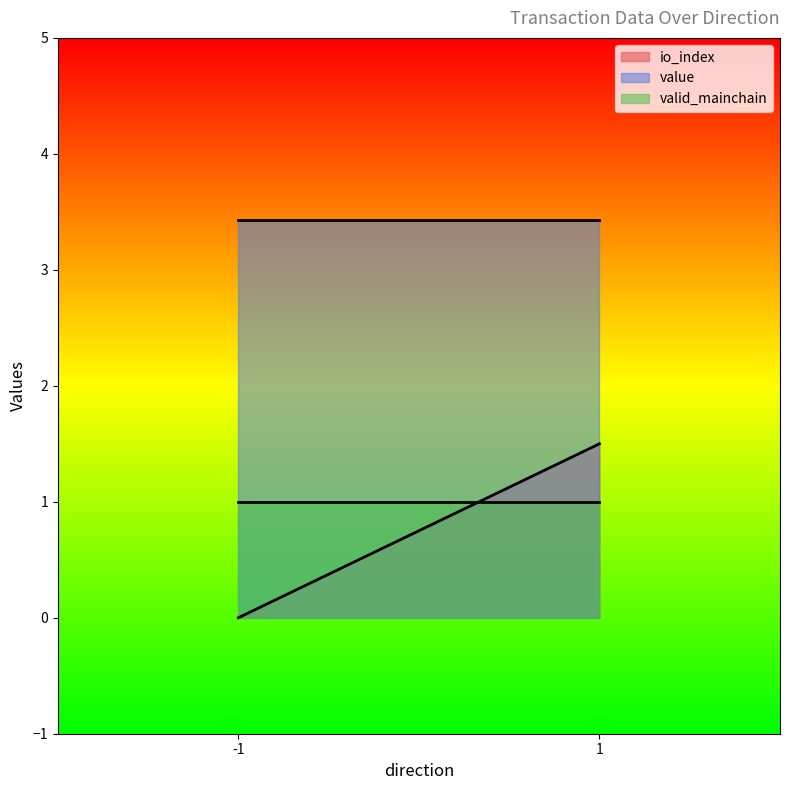

What is the average value of the value series?

3.4